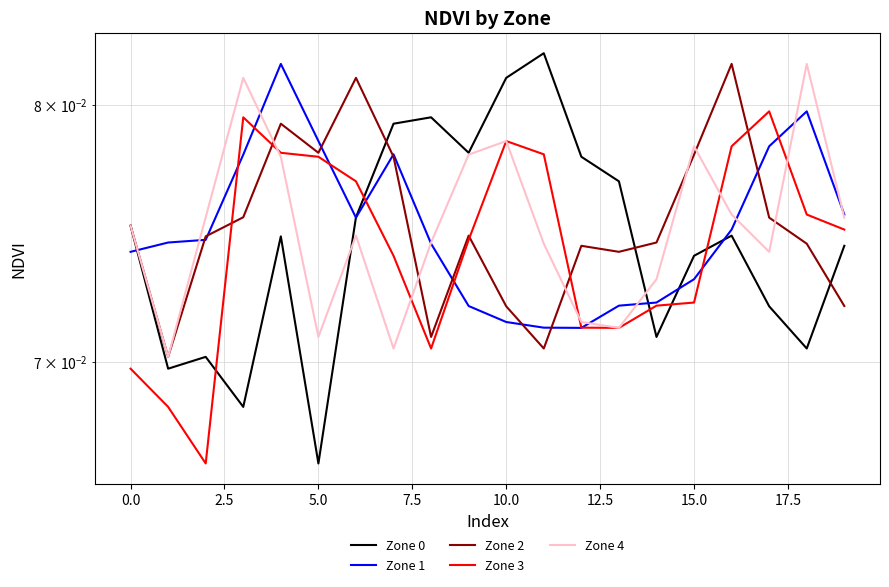

Which category has the lowest value in the Zone 1 series?

12